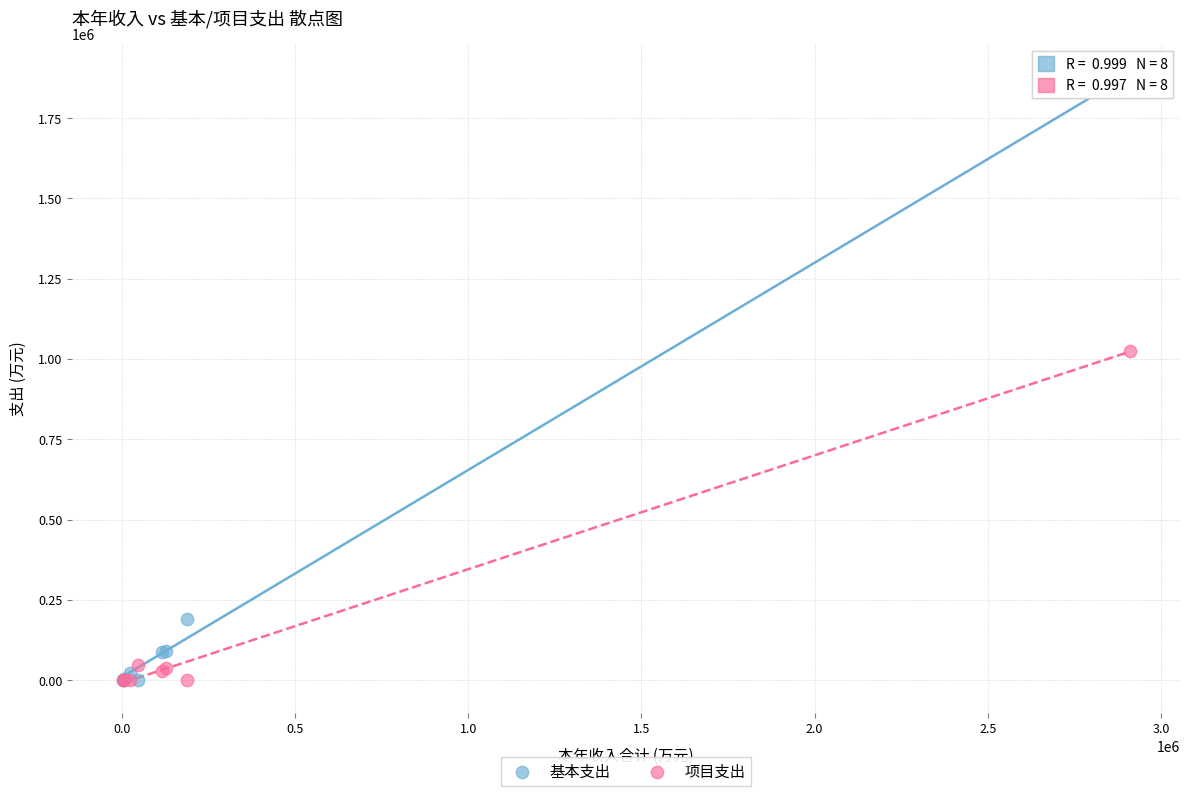

In the 基本支出 series, what Y value is closest to 941818?

189080.5